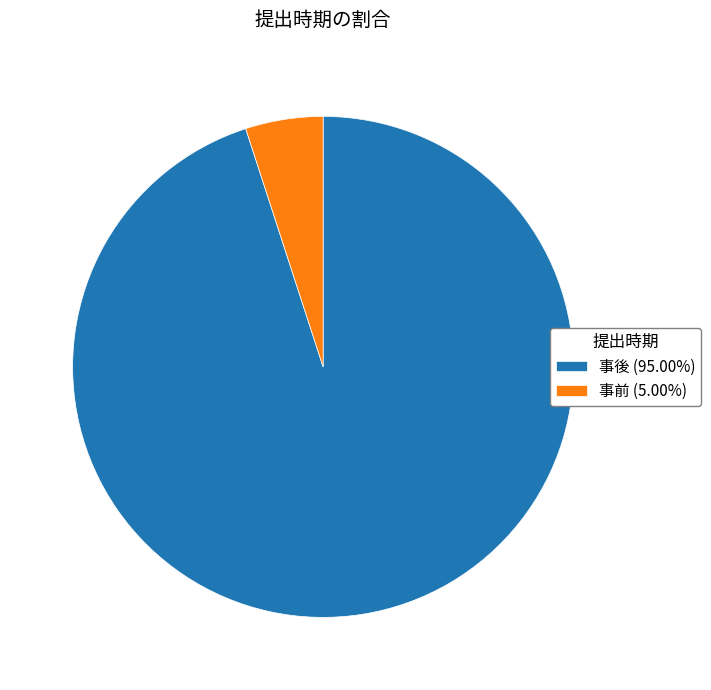

Does 事前 (5.00%) account for over 50% of the chart?

No